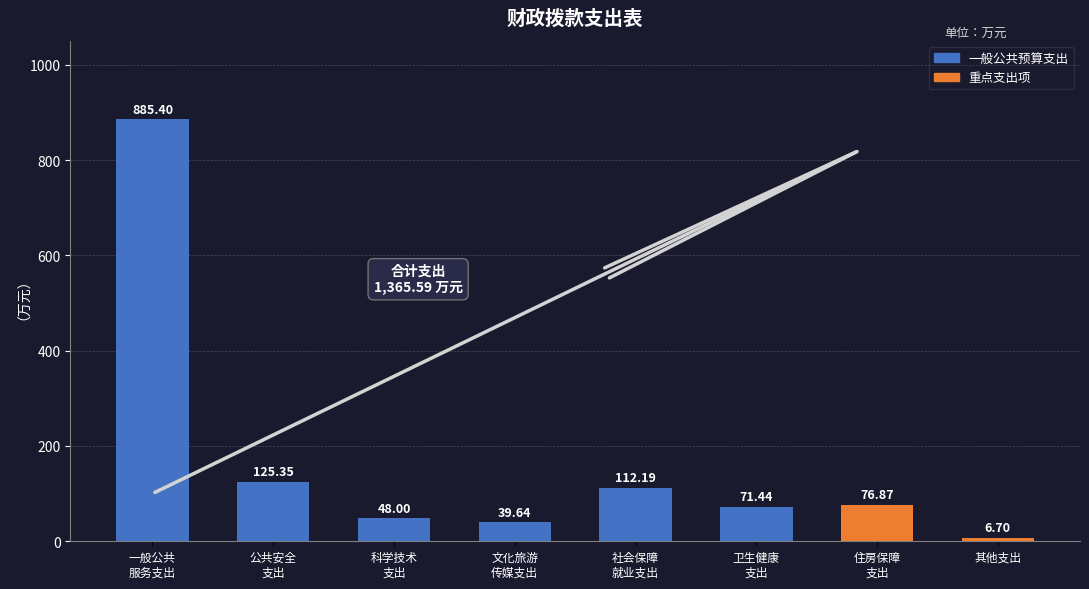

How many bars are there in total?

8